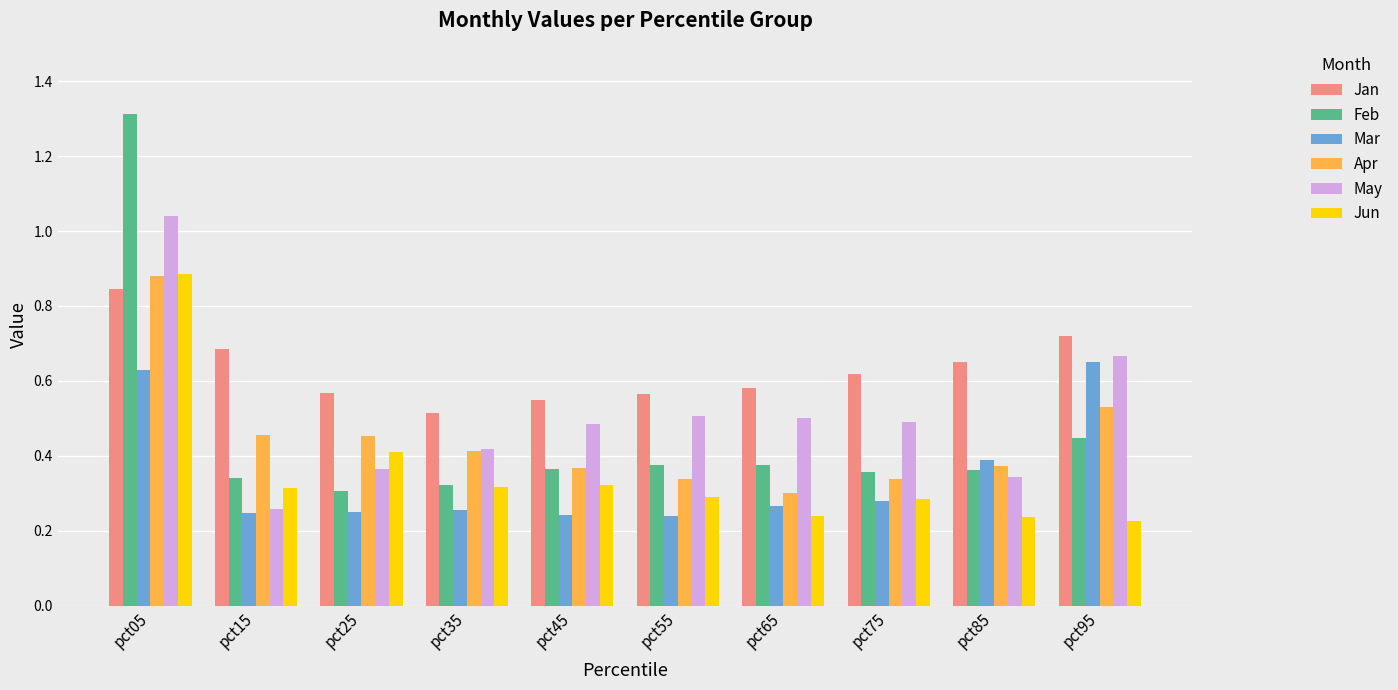

At which category is the sum across all series the highest?

pct05